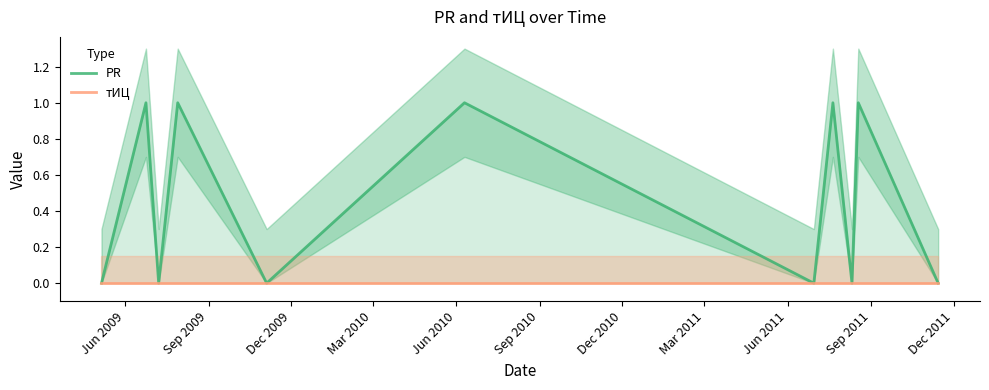

Count the PR values in the range 0 to 1.

11